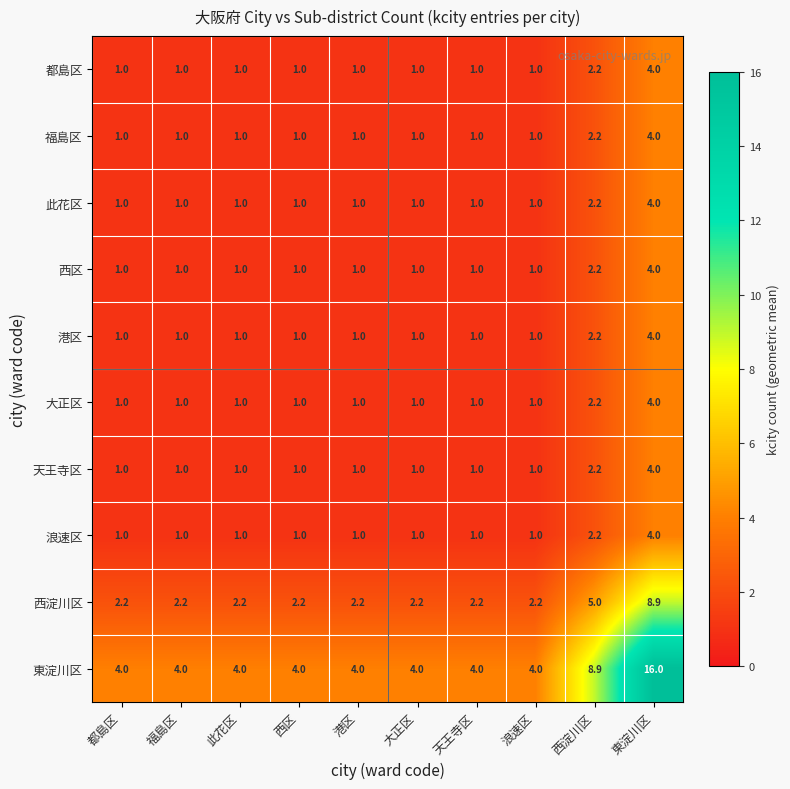

What is the difference between the highest and lowest values at 西淀川区?

6.7